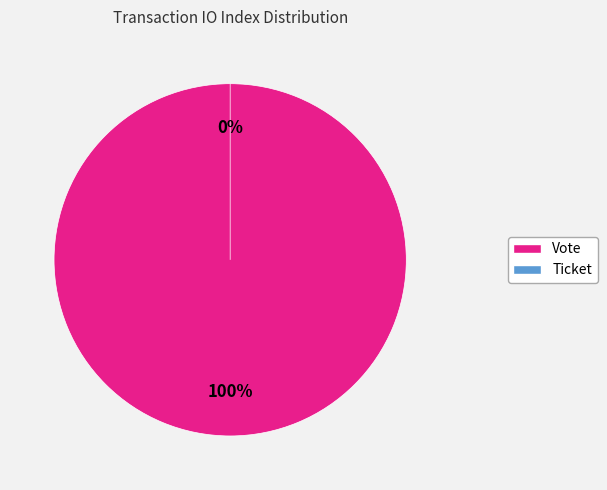

To the nearest percent, what percentage of the pie is Vote?

100%